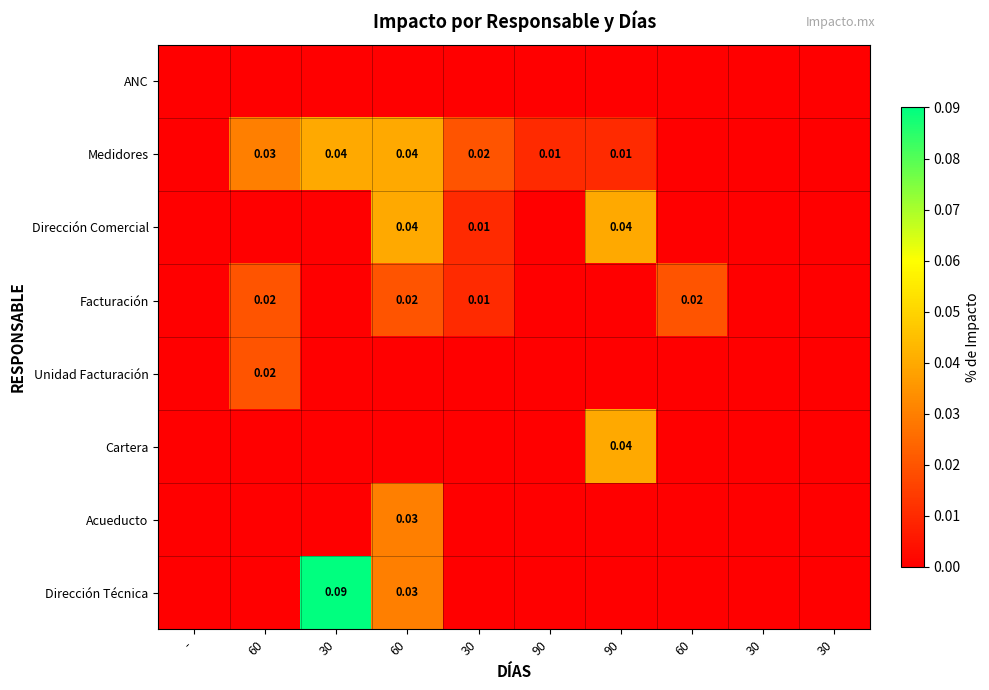

List the series in order of their peak value, highest first.

Dirección Técnica, Medidores, Dirección Comercial, Cartera, Acueducto, Facturación, Unidad Facturación, ANC